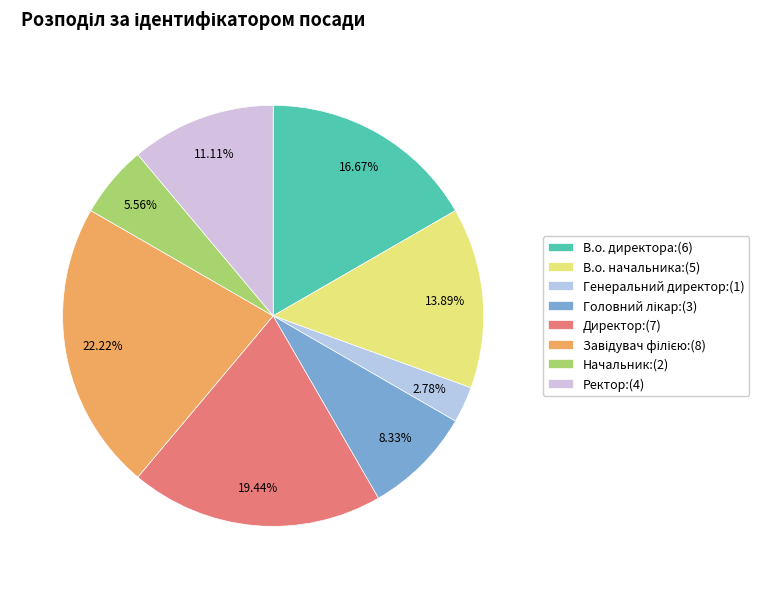

Combined, what portion of the pie is Генеральний директор and Ректор?

13.9%